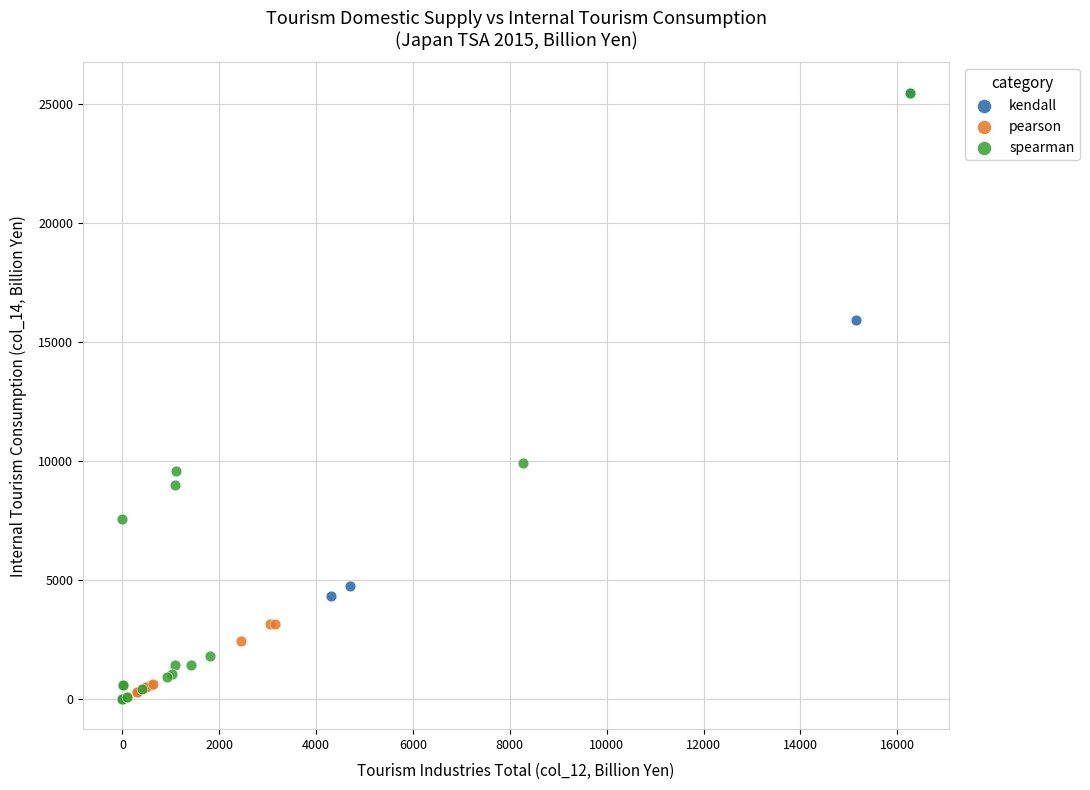

Which series has the widest spread of Y values?

spearman